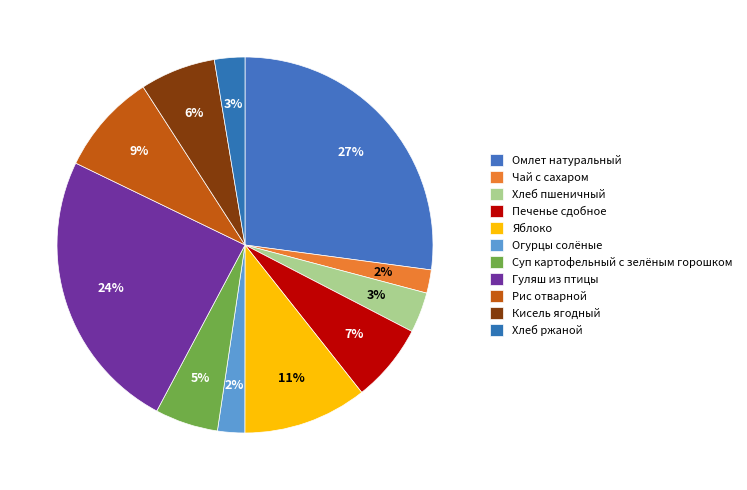

Is Омлет натуральный the majority of the pie?

No